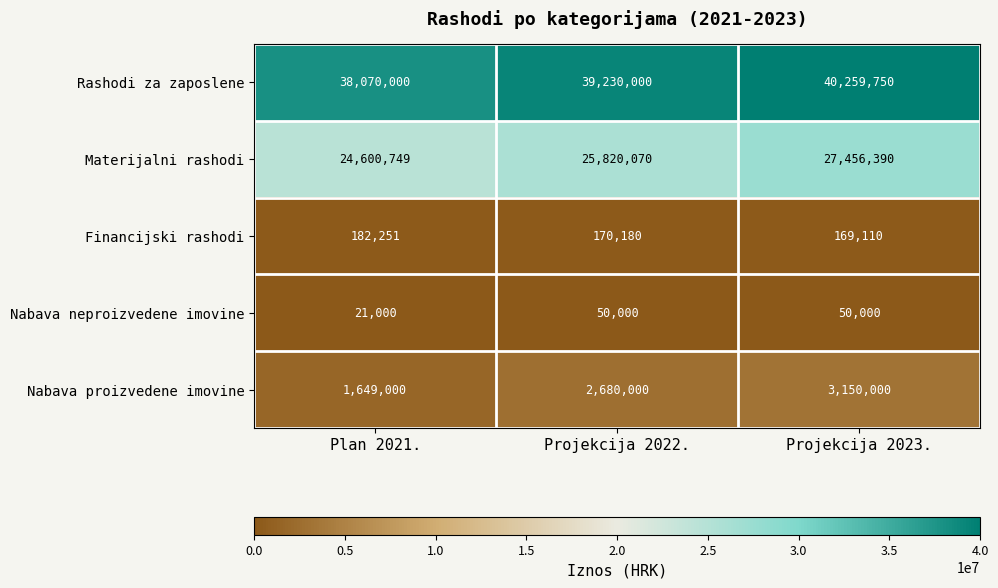

Between Plan 2021. and Projekcija 2023., which series saw the biggest shift?

Materijalni rashodi